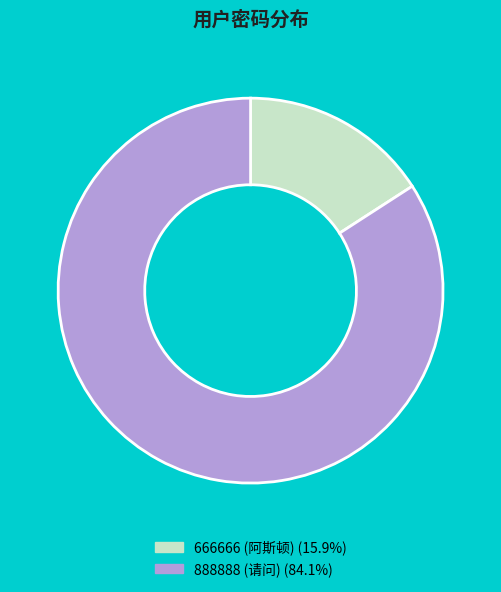

Which category accounts for the majority?

888888